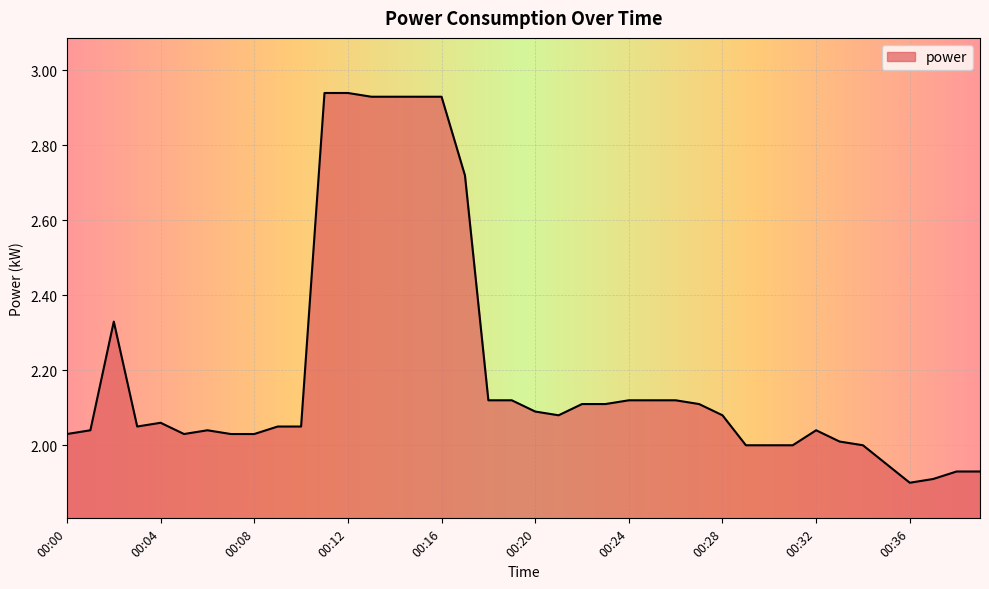

What is the difference between the maximum and minimum values?

1.0